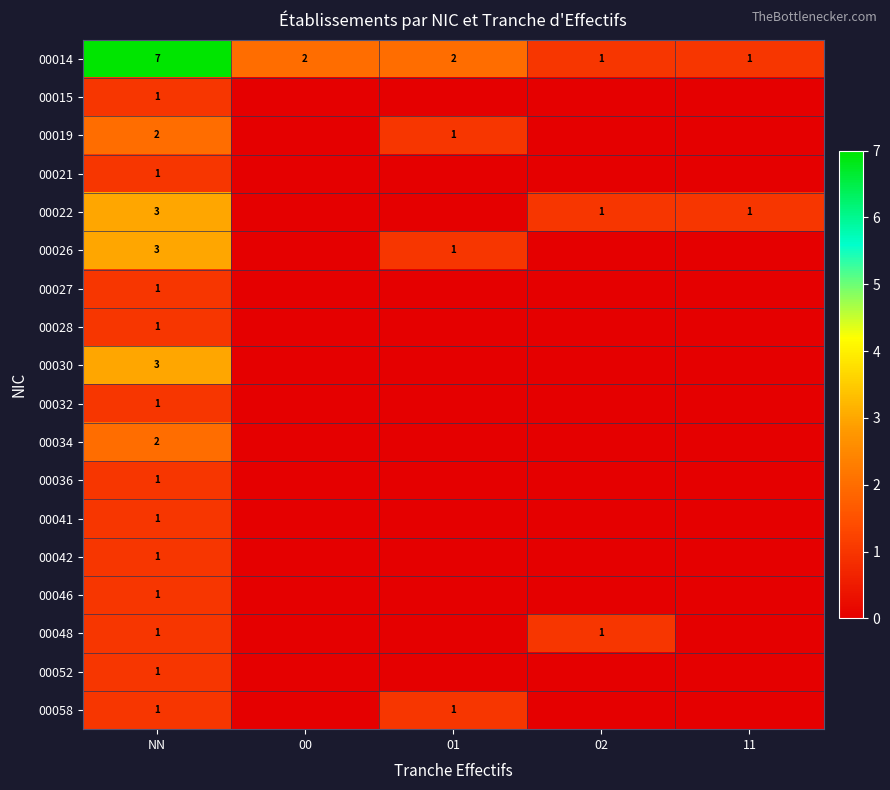

True or false: 00028 has a value of 2 at NN.

False